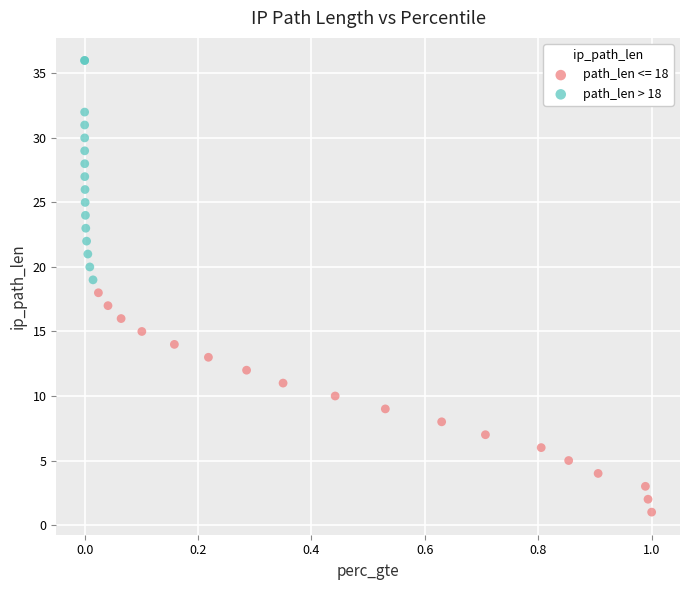

Which series reaches the minimum Y coordinate?

path_len <= 18